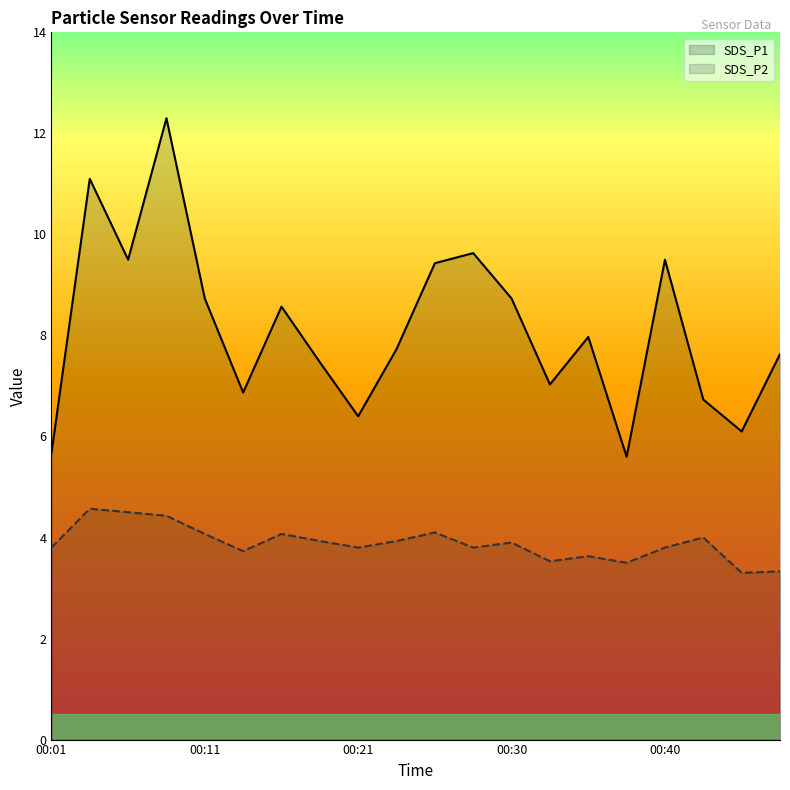

Reading left to right, extract all data points from this chart.

SDS_P1: 5.7	11.1	9.5	12.3	8.7	6.9	8.6	7.5	6.4	7.7	9.4	9.6	8.7	7.0	8.0	5.6	9.5	6.7	6.1	7.6
SDS_P2: 3.8	4.6	4.5	4.4	4.1	3.7	4.1	3.9	3.8	3.9	4.1	3.8	3.9	3.5	3.6	3.5	3.8	4.0	3.3	3.3